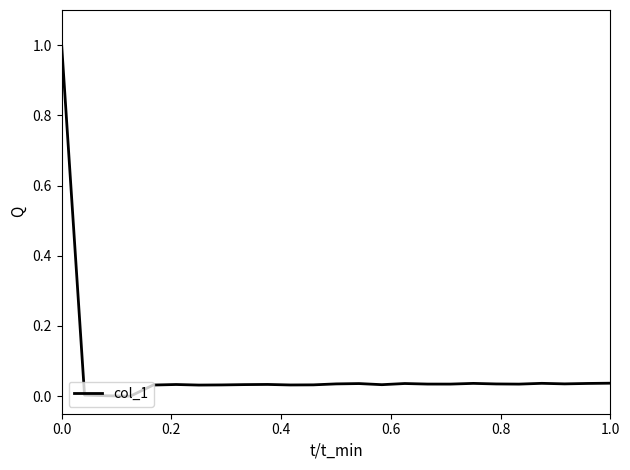

What is the maximum value shown in the chart?

1.0